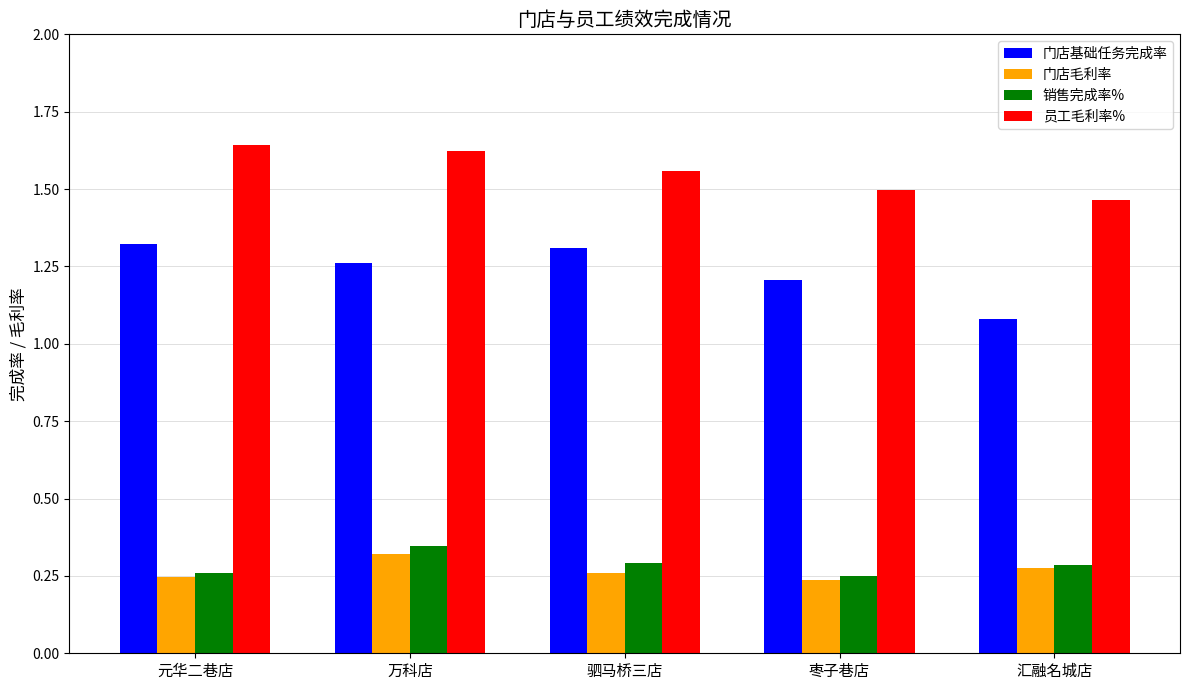

Does the chart contain stacked bars?

No